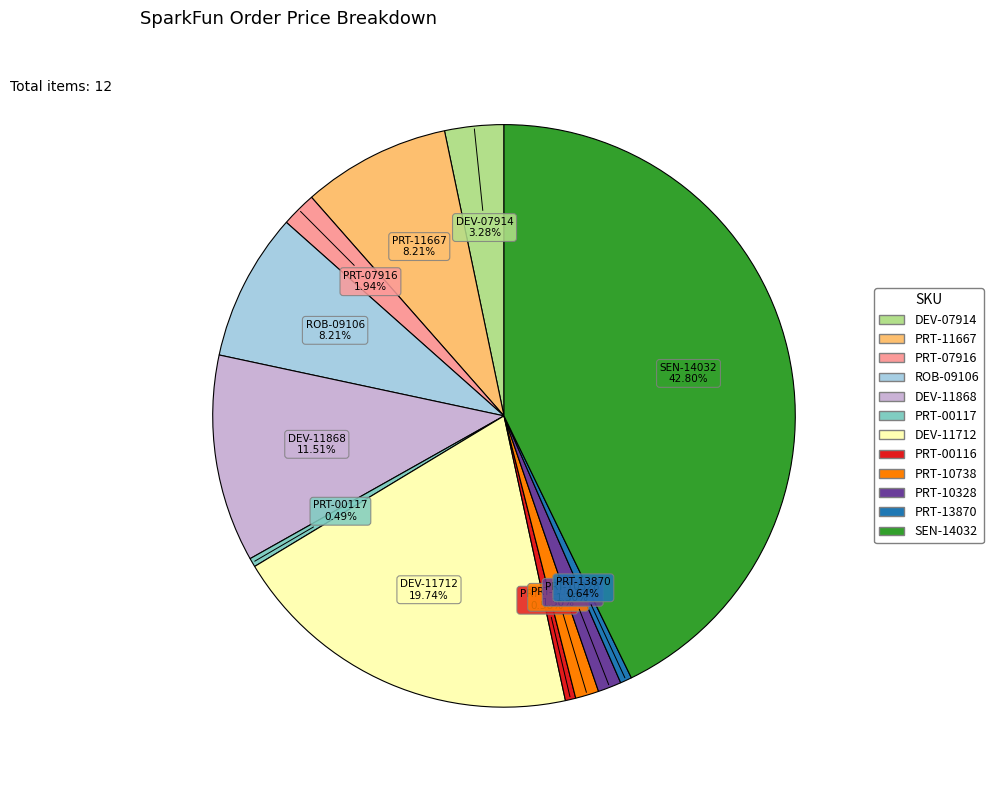

True or false: PRT-13870 accounts for 13% of the total.

False